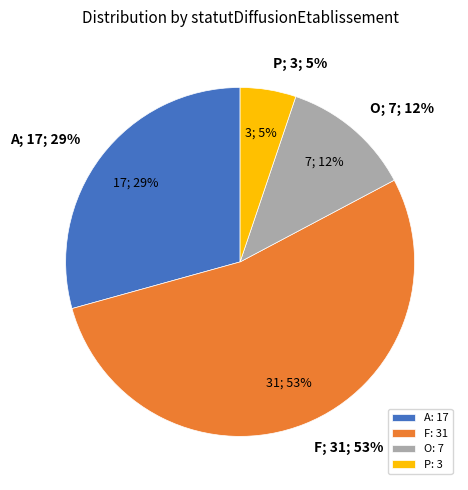

What percentage is the F slice, to the nearest percent?

53%